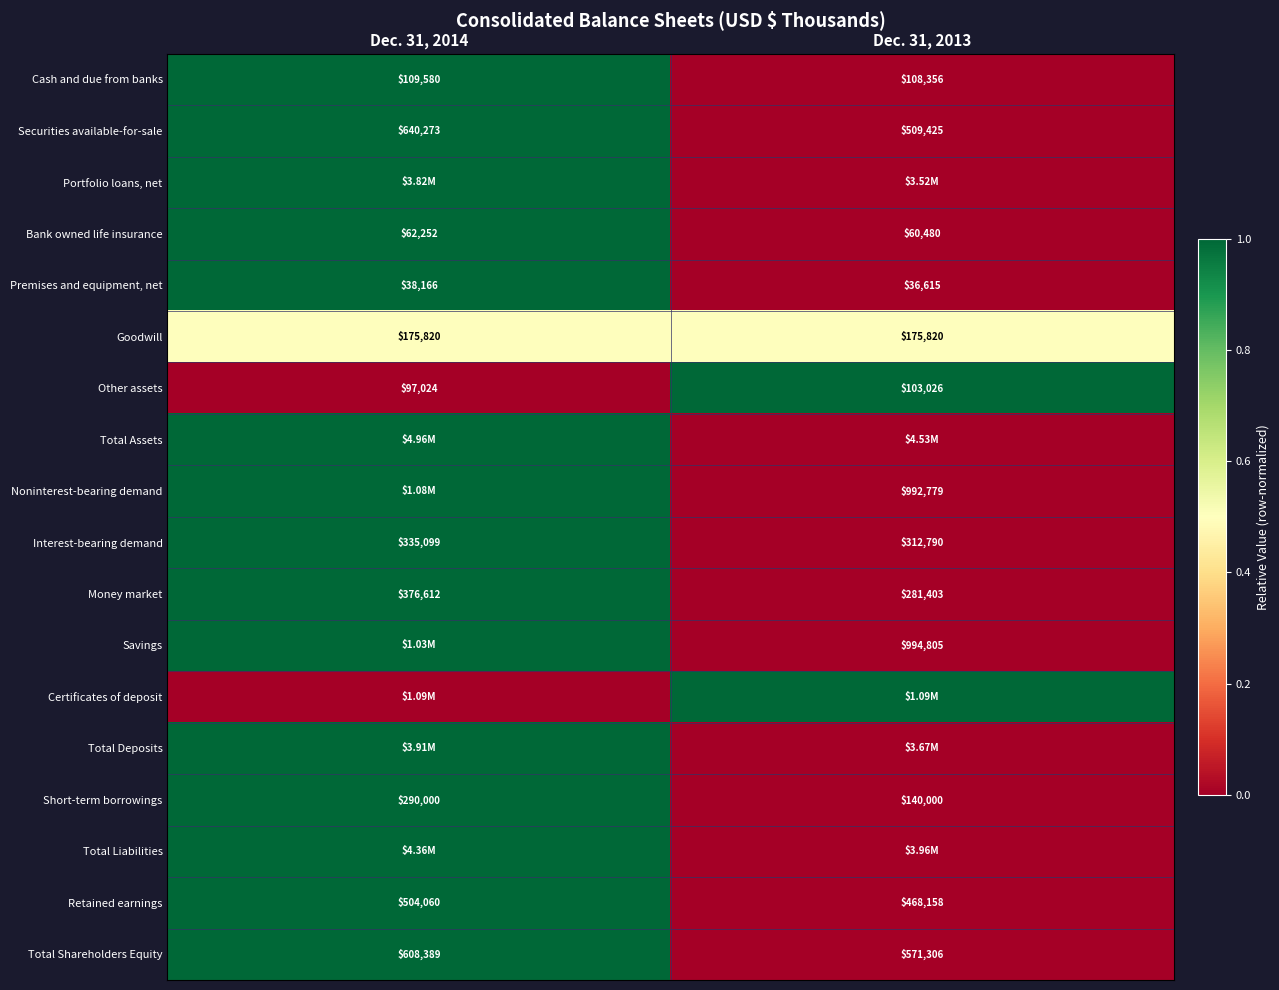

Between Dec. 31, 2013 and Dec. 31, 2014, which is larger?

Dec. 31, 2014